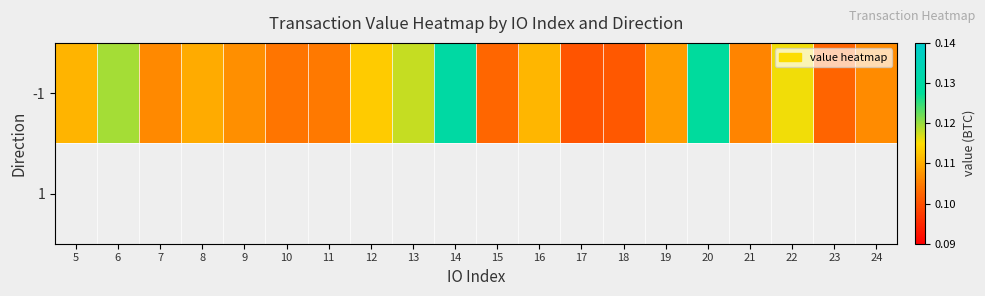

Is it true that -1 equals 0.1 at 22?

True